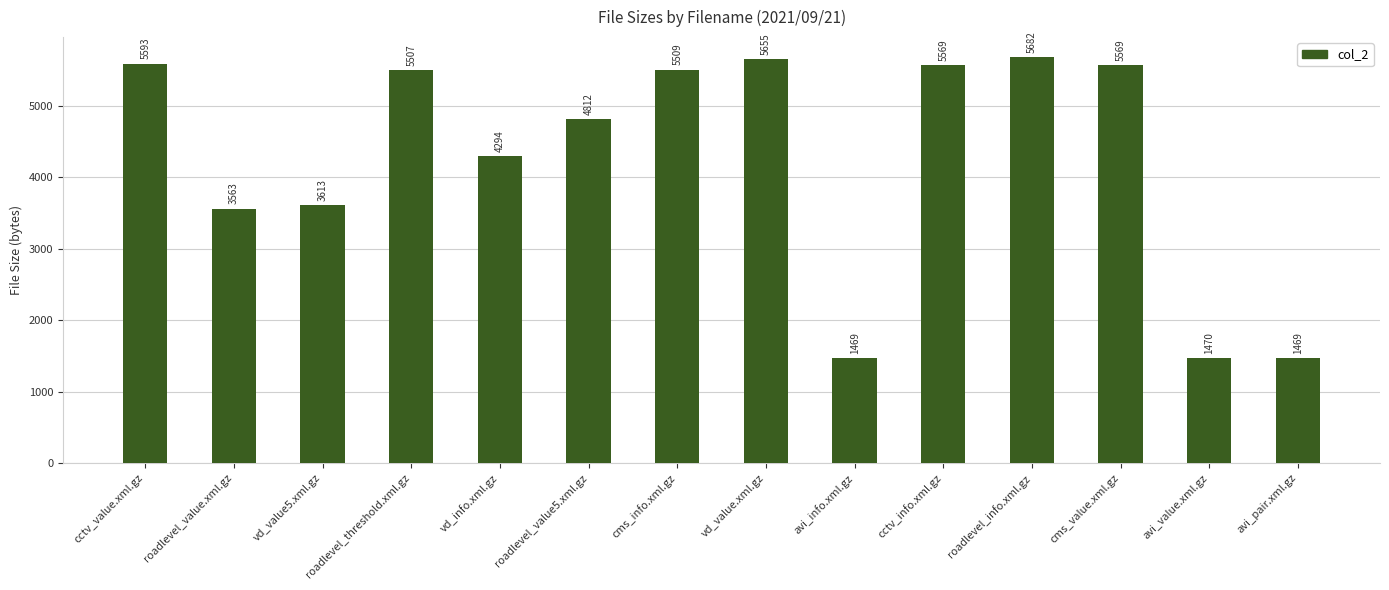

Reading left to right, transcribe all the data shown in this chart.

cctv_value.xml.gz=5593	roadlevel_value.xml.gz=3563	vd_value5.xml.gz=3613	roadlevel_threshold.xml.gz=5507	vd_info.xml.gz=4294	roadlevel_value5.xml.gz=4812	cms_info.xml.gz=5509	vd_value.xml.gz=5655	avi_info.xml.gz=1469	cctv_info.xml.gz=5569	roadlevel_info.xml.gz=5682	cms_value.xml.gz=5569	avi_value.xml.gz=1470	avi_pair.xml.gz=1469